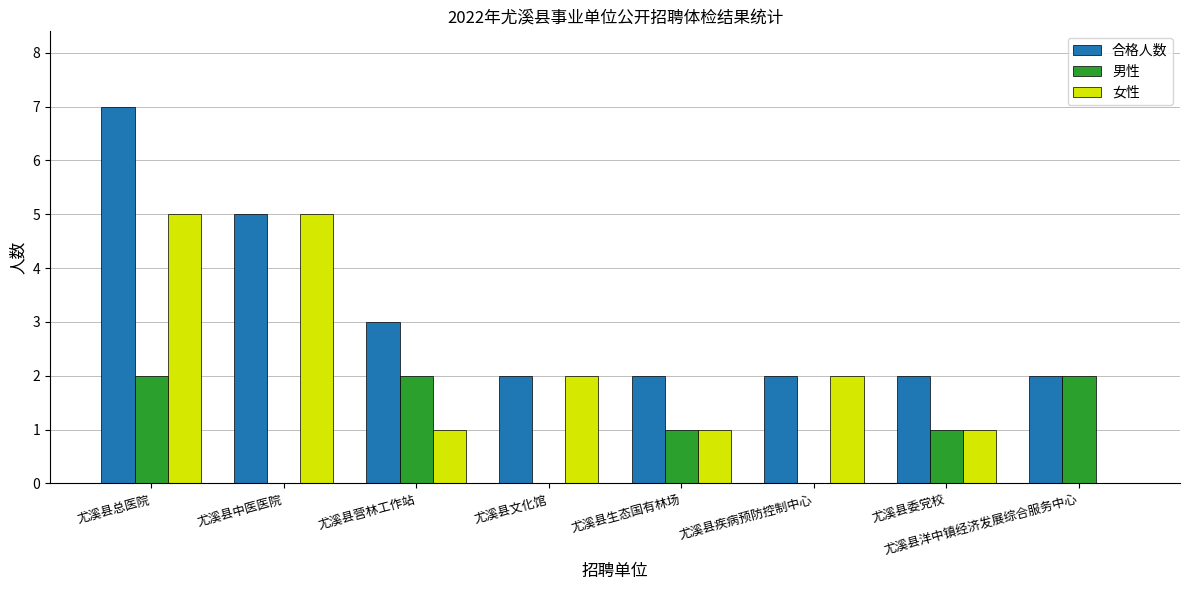

Which series has the largest total across all categories?

合格人数